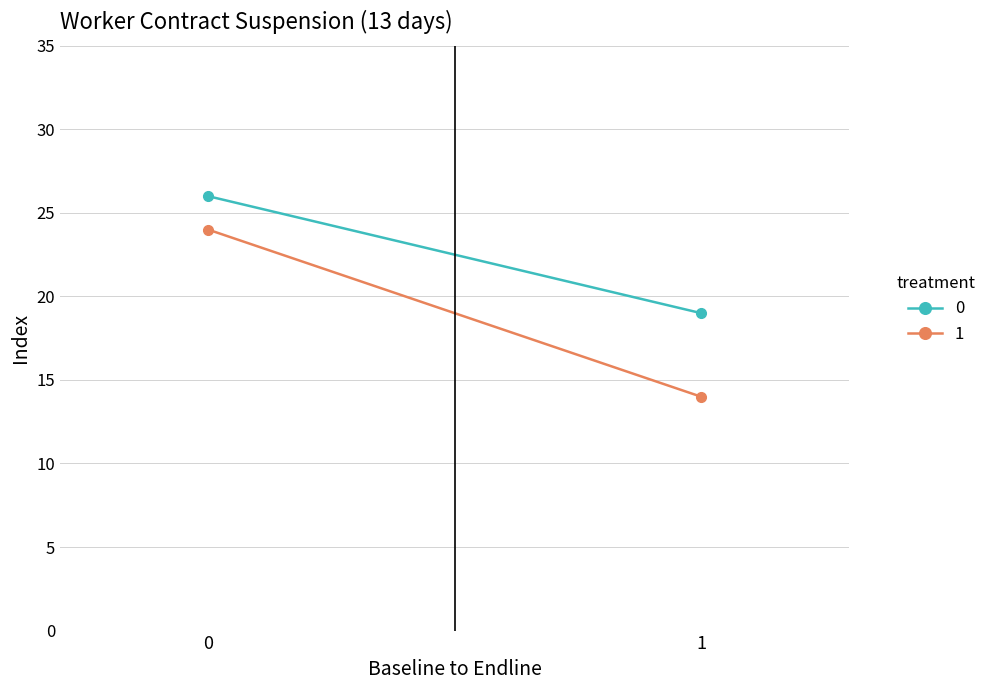

True or false: Inspection and Sewing 22 cross at least once.

False